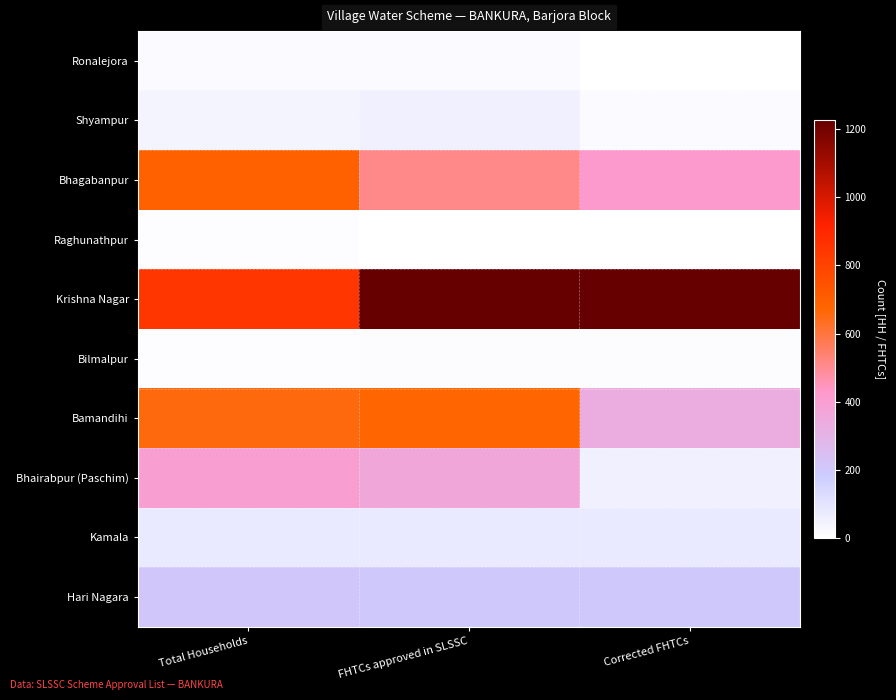

List the series in order of their peak value, highest first.

Krishna Nagar, Bhagabanpur, Bamandihi, Bhairabpur (Paschim), Hari Nagara, Kamala, Shyampur, Ronalejora, Bilmalpur, Raghunathpur